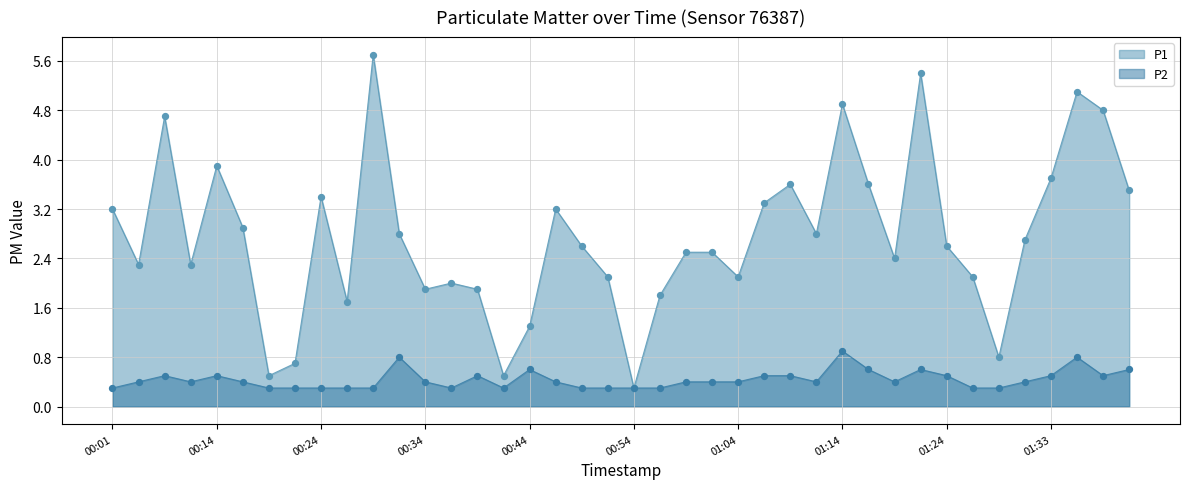

What are all the series names shown in the legend?

P1, P2